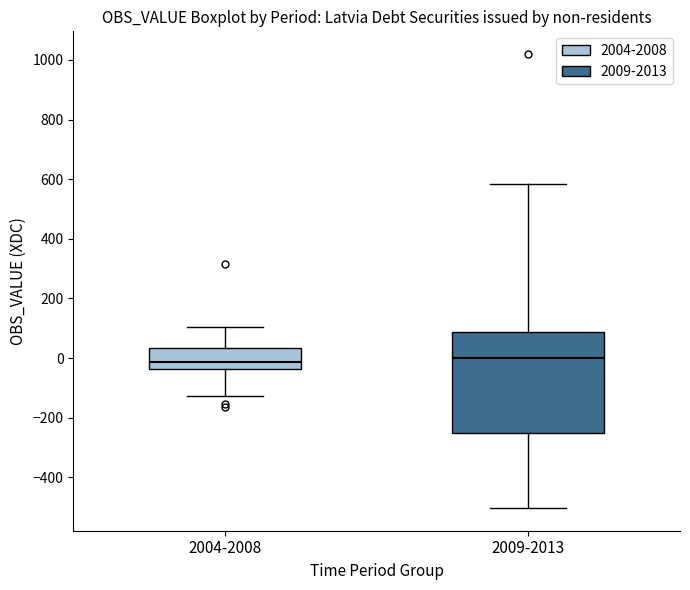

Reading left to right, transcribe this box plot: for each box, give where its median line is, the range the box spans, and where its two whiskers end, as read against the y-axis. The values are not printed on the chart, so give them approximately, as read against the axis.

2004-2008: median -20, box -40 to 40, whiskers -120 to 100
2009-2013: median 0, box -260 to 80, whiskers -500 to 580